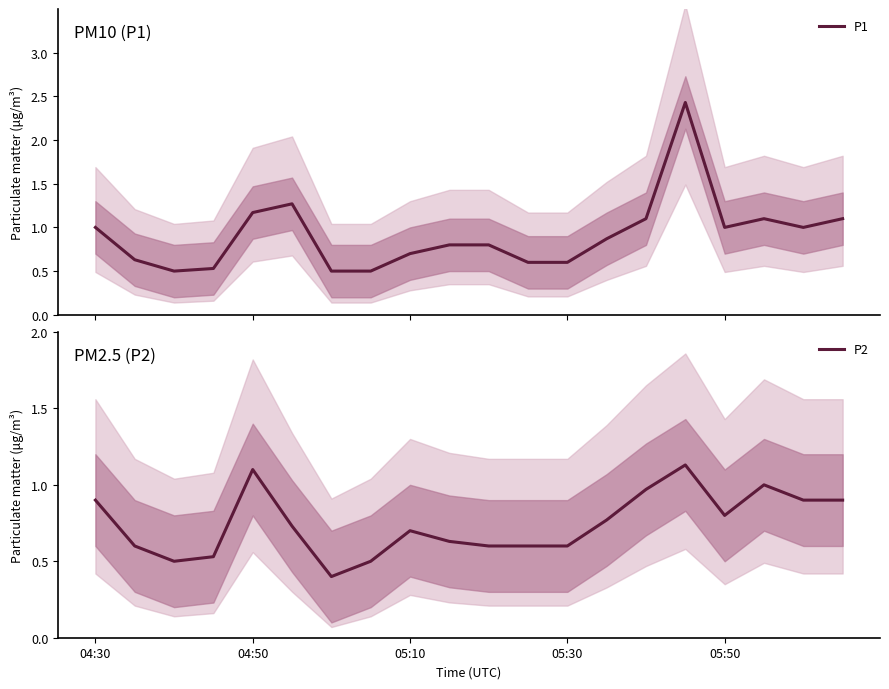

List the series in order of their peak value, highest first.

P1, P2